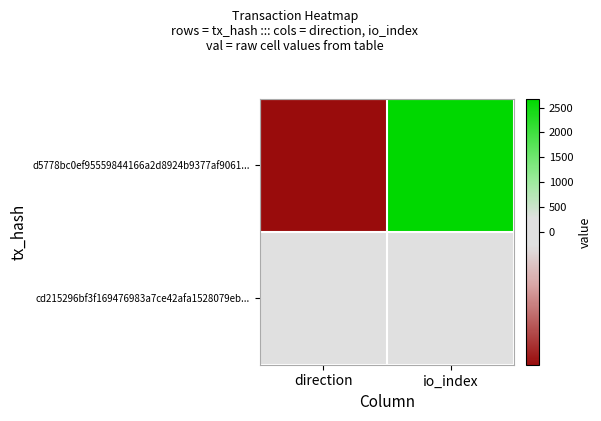

Rank the series at direction from lowest to highest value.

d5778bc0ef95559844166a2d8924b9377af9061..., cd215296bf3f169476983a7ce42afa1528079eb...